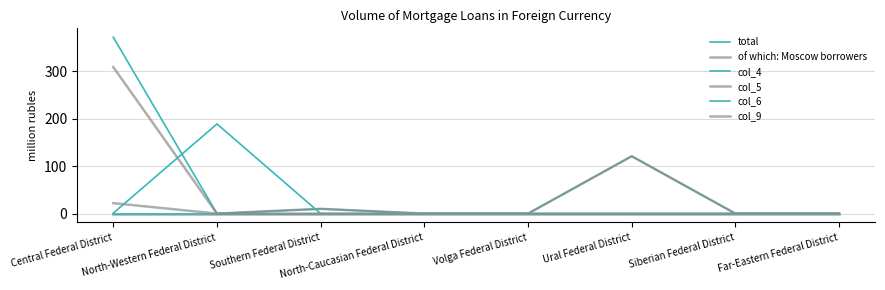

The col_5 series shows 0 at North-Caucasian Federal District. True or false?

True